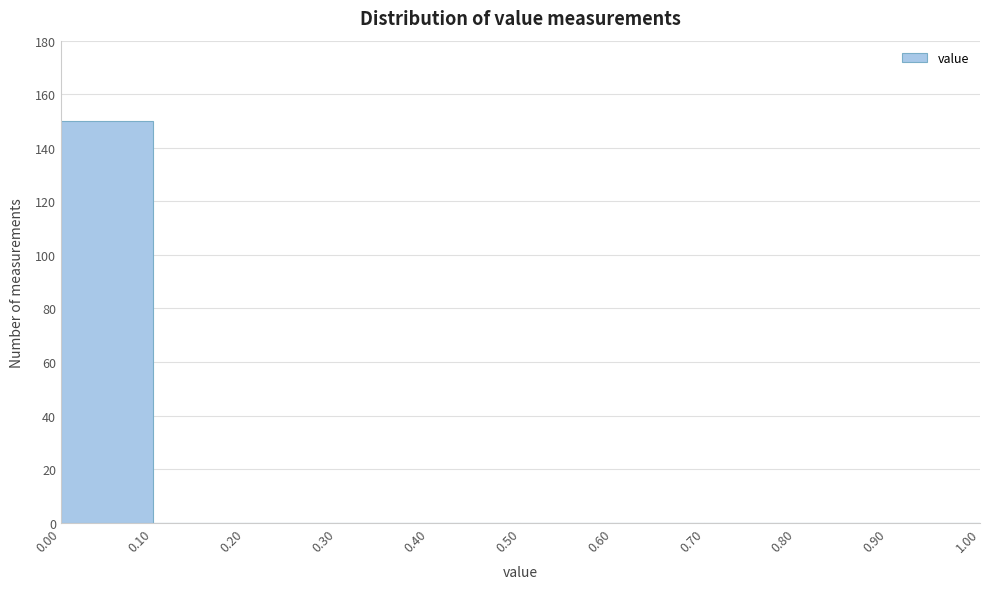

How tall is the bar that spans 0.00 to 0.10 on the x-axis? The values are not printed on the chart, so give them approximately, as read against the axis.

150